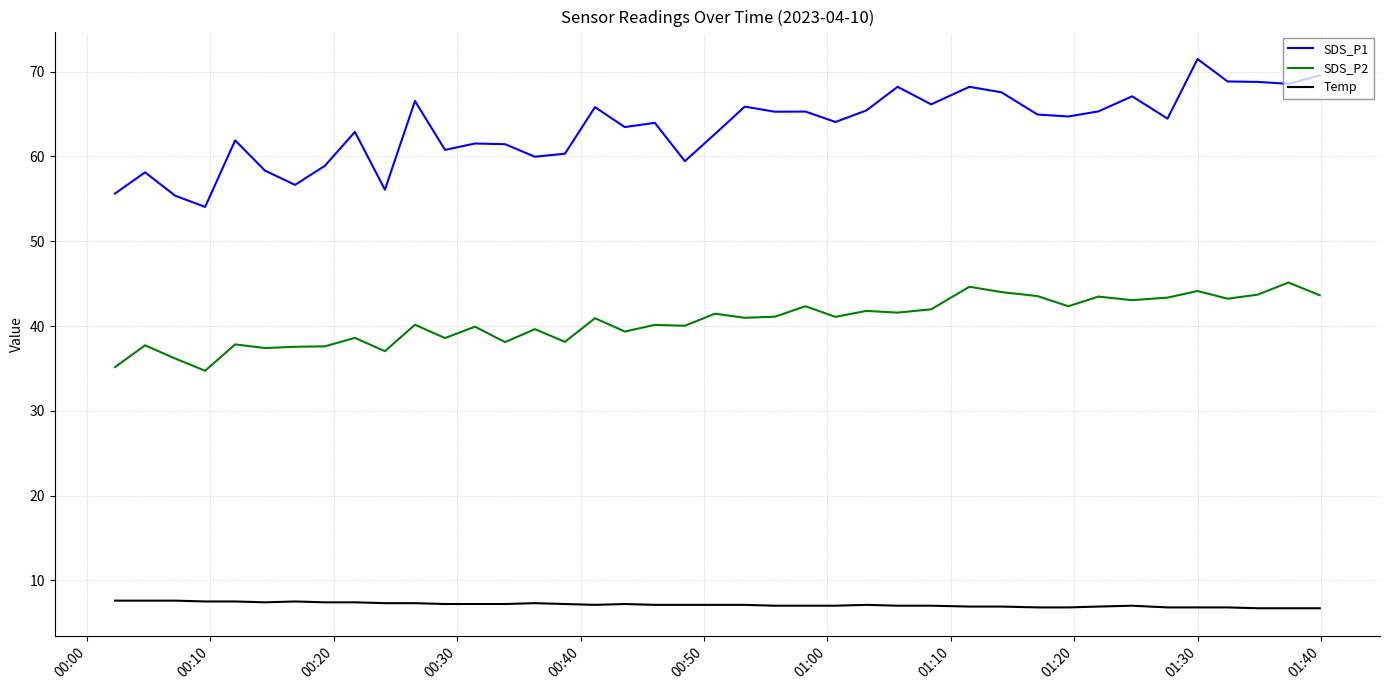

True or false: SDS_P1 and Temp intersect in this chart.

False